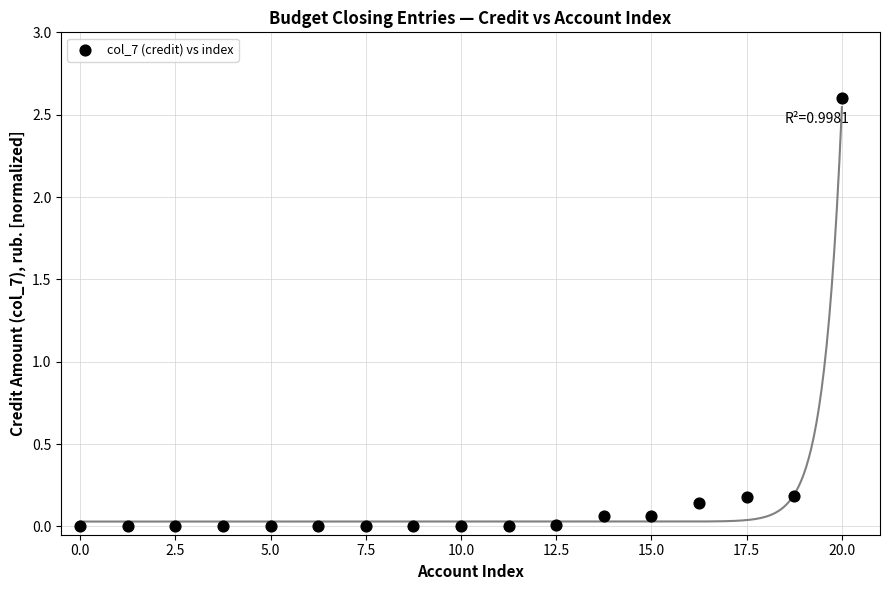

What is the range of Y values (max minus min)?

2.6